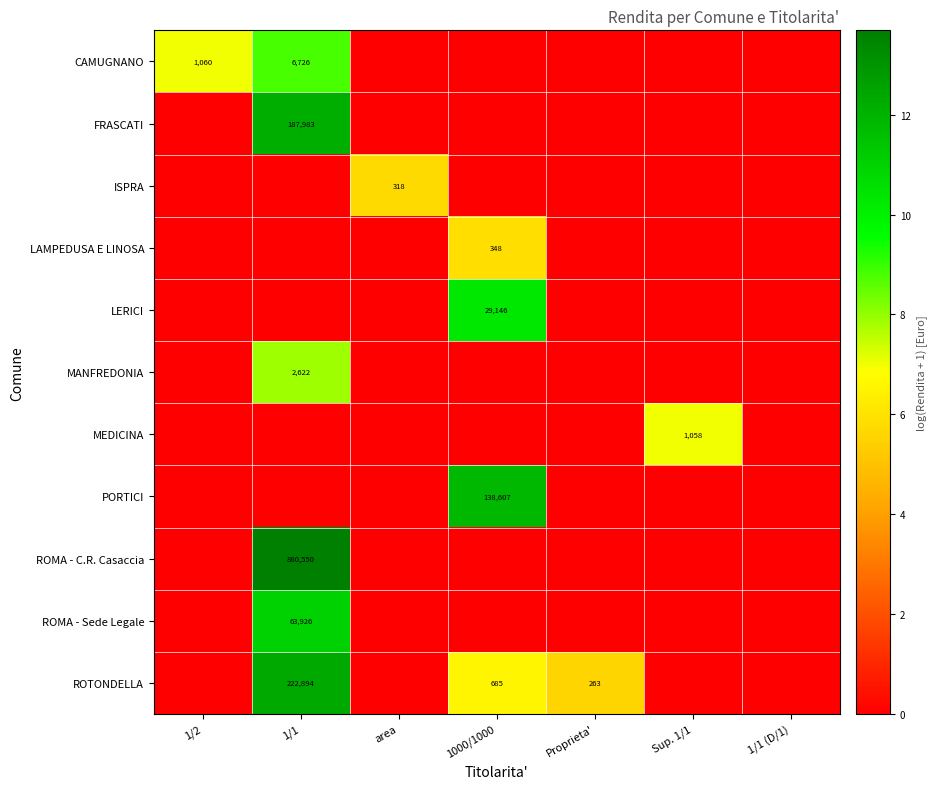

The value of LAMPEDUSA E LINOSA at 1000/1000 is 348. True or false?

True